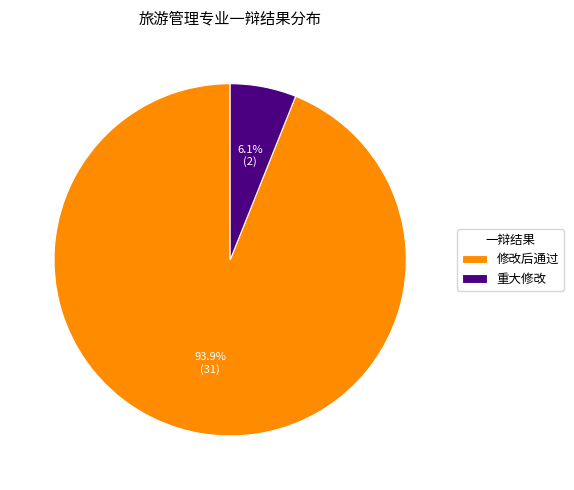

What is the smallest slice in the pie chart?

重大修改